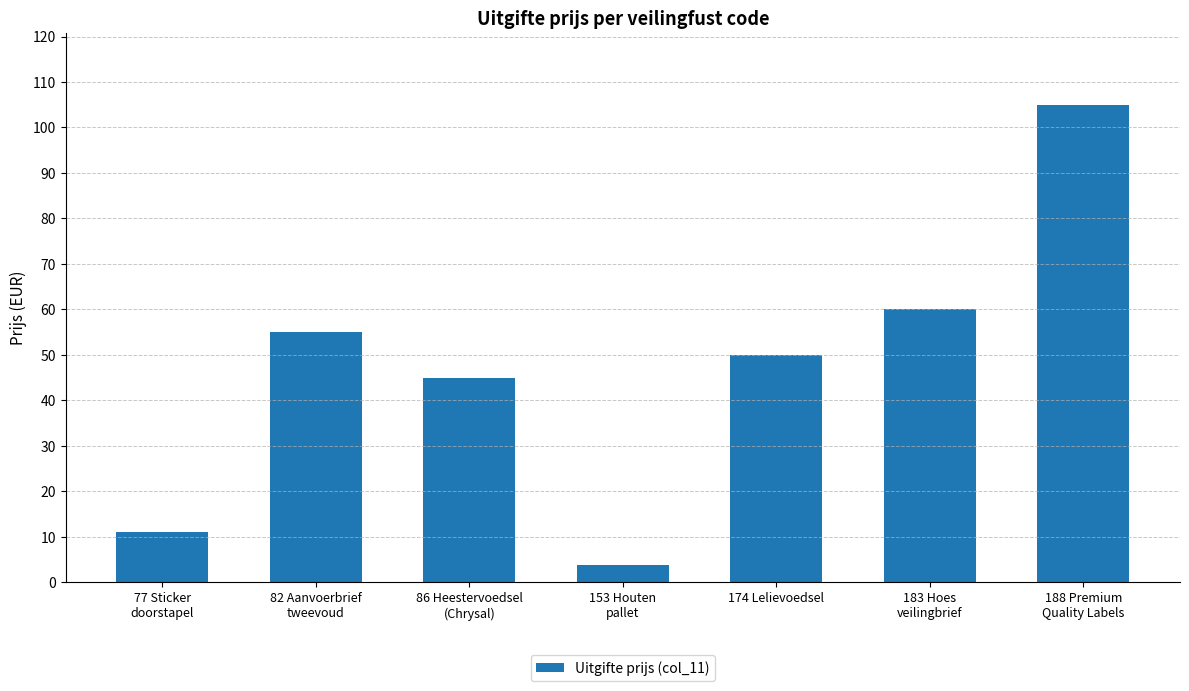

Is it true that the value at 188 Premium
Quality Labels is 105.0?

True